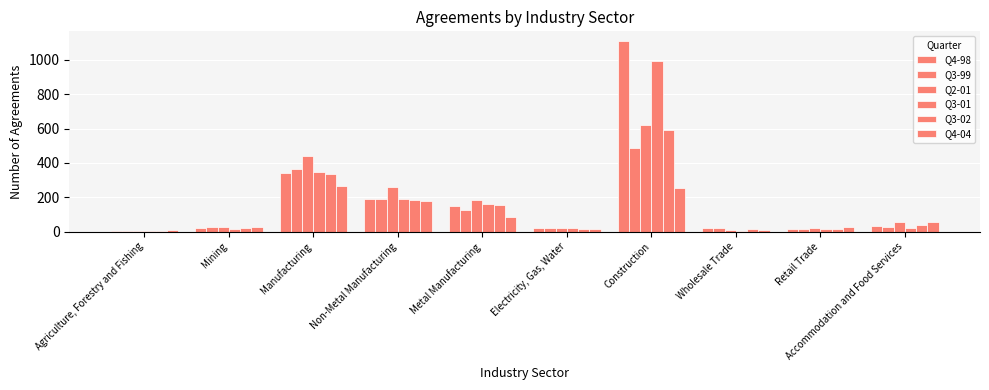

How many groups of bars are there?

10